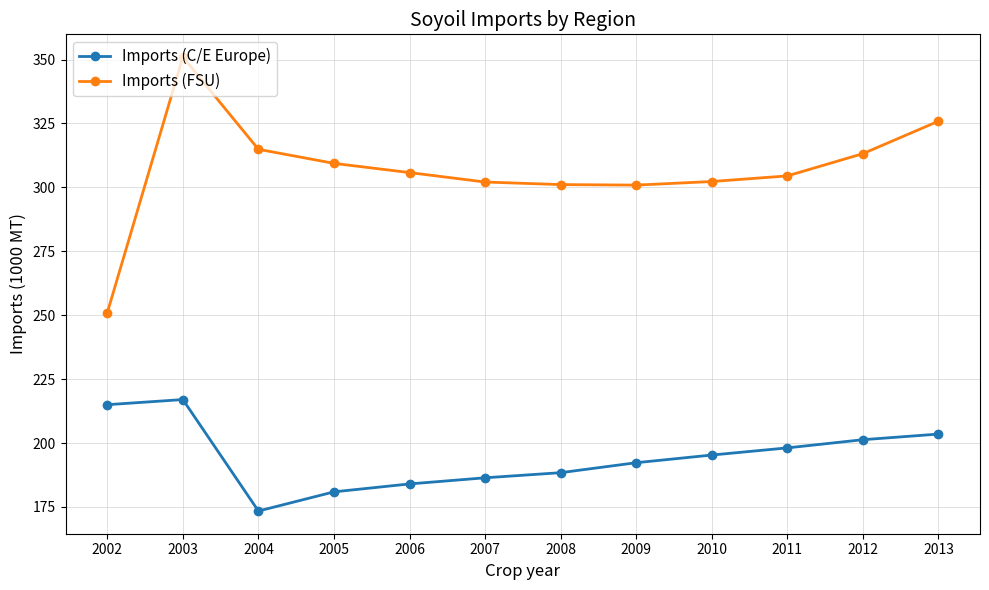

Is it true that Imports (C/E Europe) equals 379.0 at 2002?

False